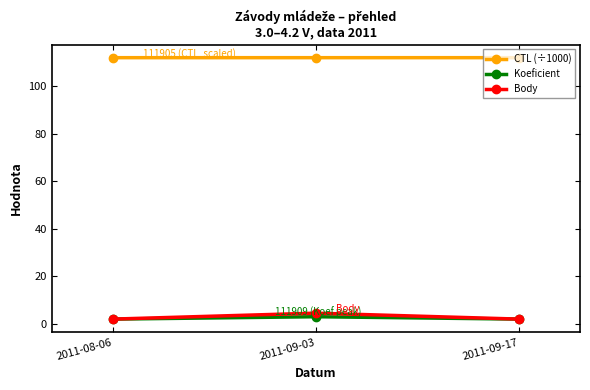

Reading right to left, transcribe all the data shown in this chart.

CTL (÷1000): 111.9	111.9	111.9
Koeficient: 2.0	3.0	2.0
Body: 2.0	4.5	2.0